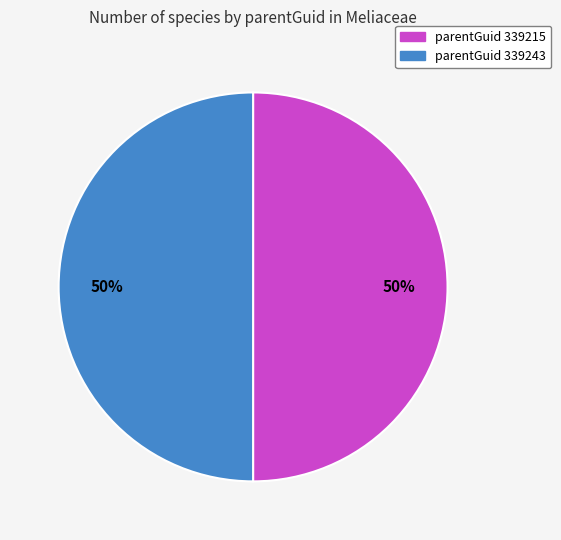

What percentage is the parentGuid 339243 slice, to the nearest percent?

50%